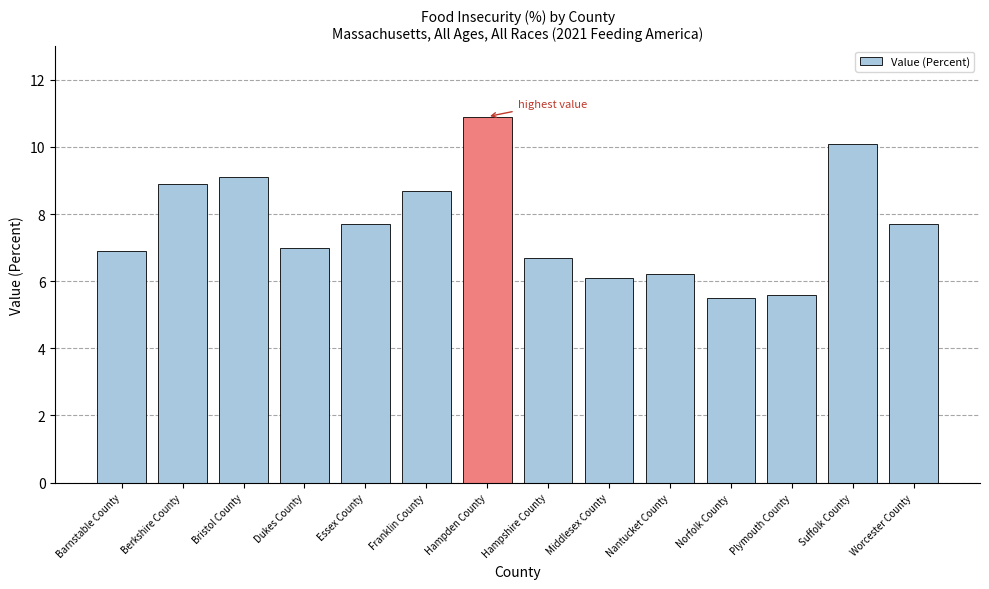

Reading right to left, extract all data points from this chart.

7.7	10.1	5.6	5.5	6.2	6.1	6.7	10.9	8.7	7.7	7.0	9.1	8.9	6.9